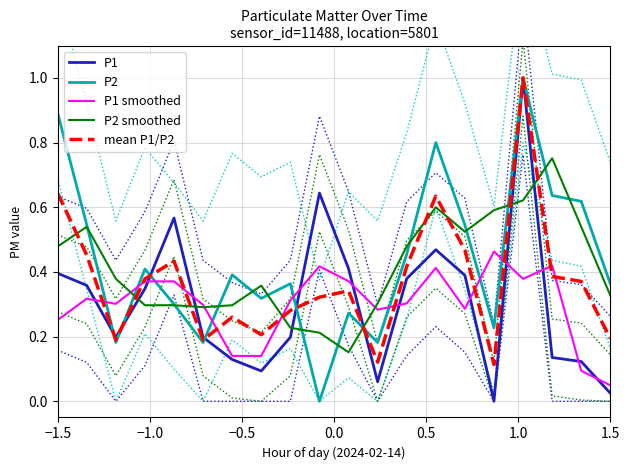

In P1, how many points are higher than both neighbors (excluding endpoints)?

4